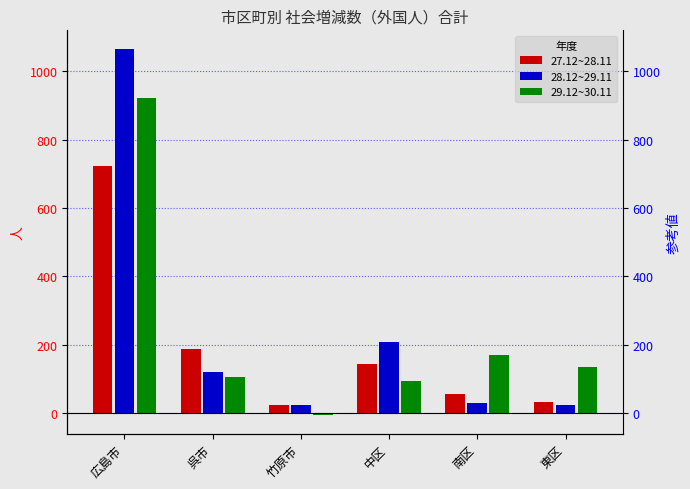

Where is 28.12~29.11 nearest to the value 544?

中区